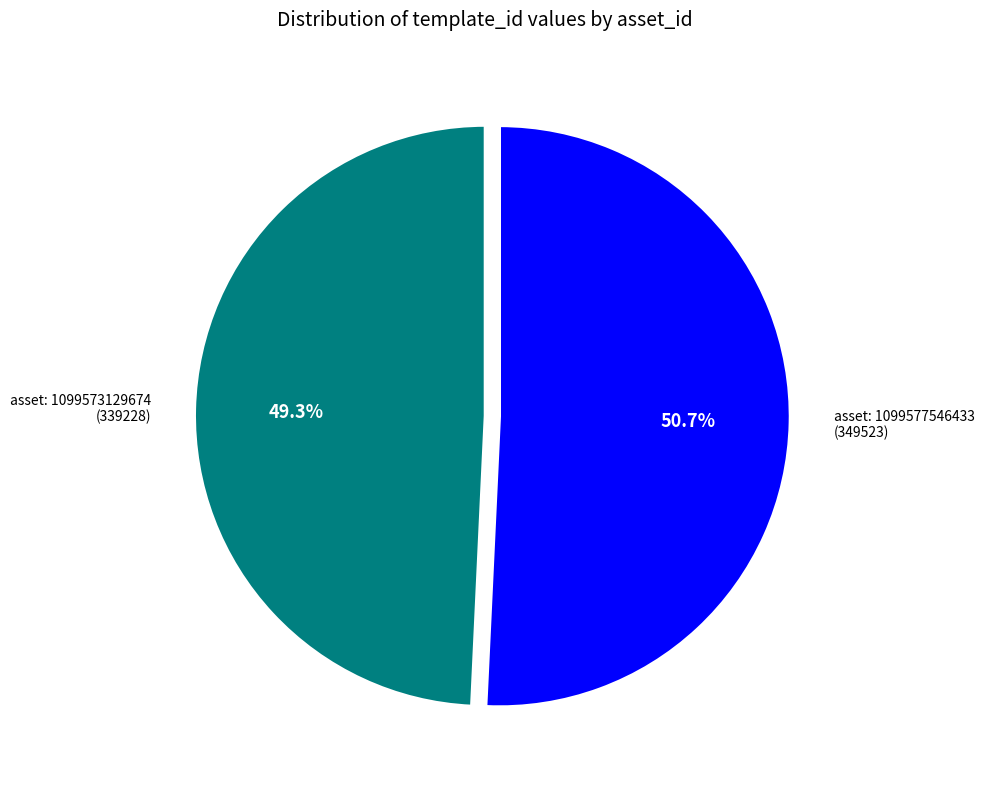

Does any single category account for the majority?

Yes